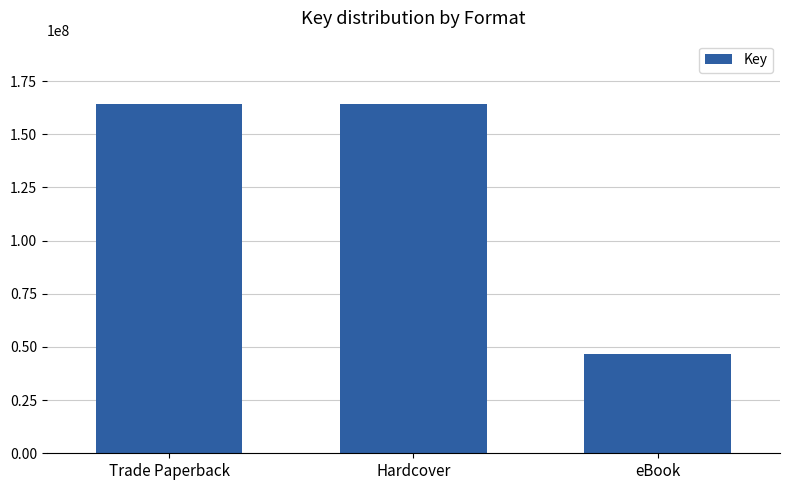

Which has a higher value, Trade Paperback or eBook?

Trade Paperback